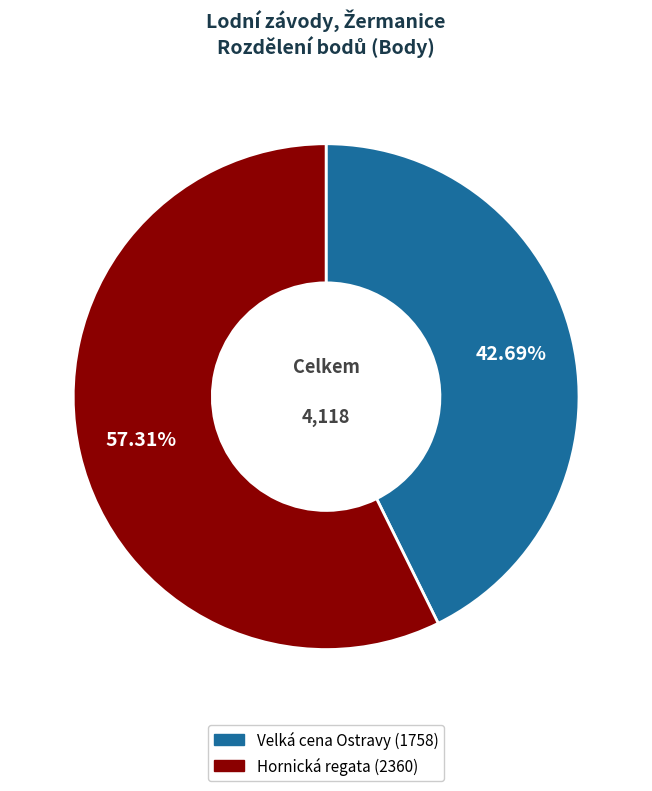

Is there any slice that represents more than half of the pie?

Yes